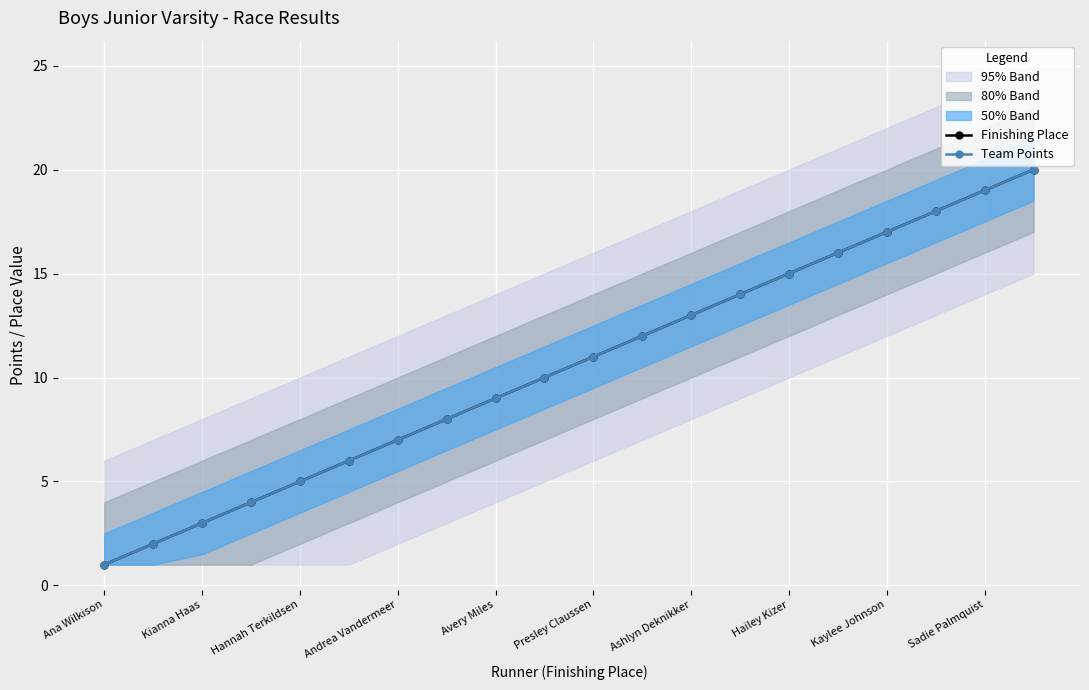

What is the total value across all series at Ana Wilkison?

2